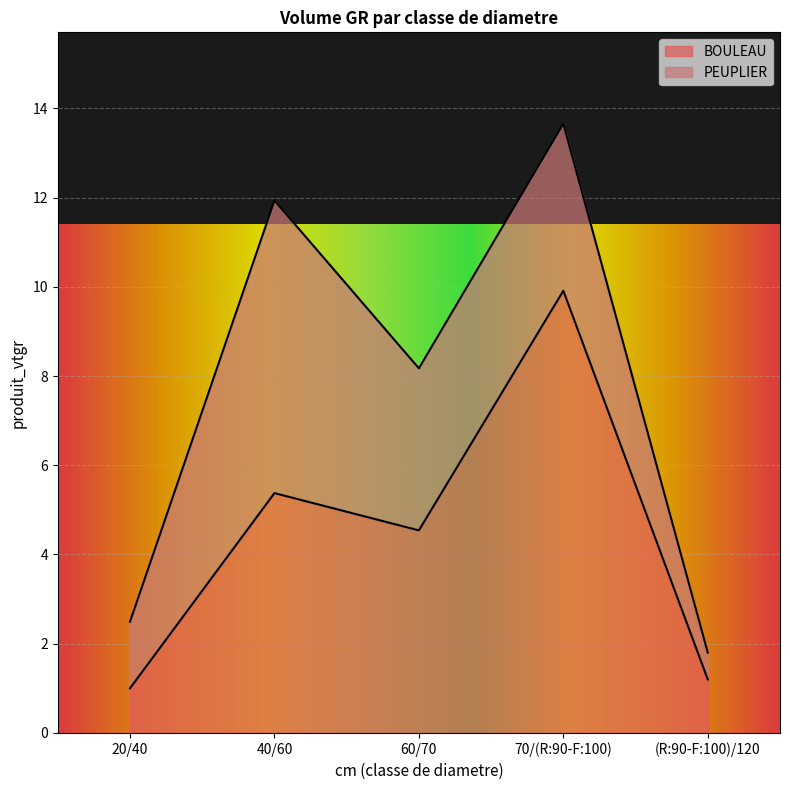

True or false: the data shows 5.4 at 40/60.

True